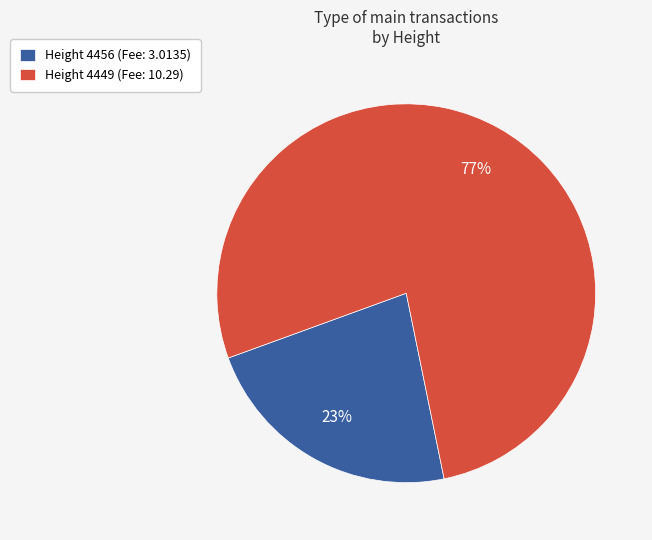

What is the smallest slice in the pie chart?

Height 4456 (Fee: 3.0135)